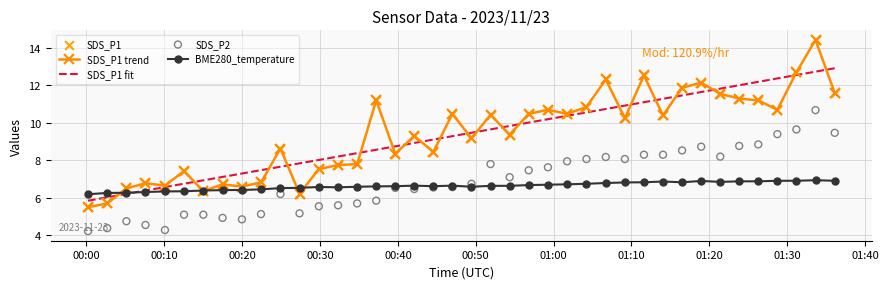

Which series has the widest spread of Y values?

SDS_P1 trend